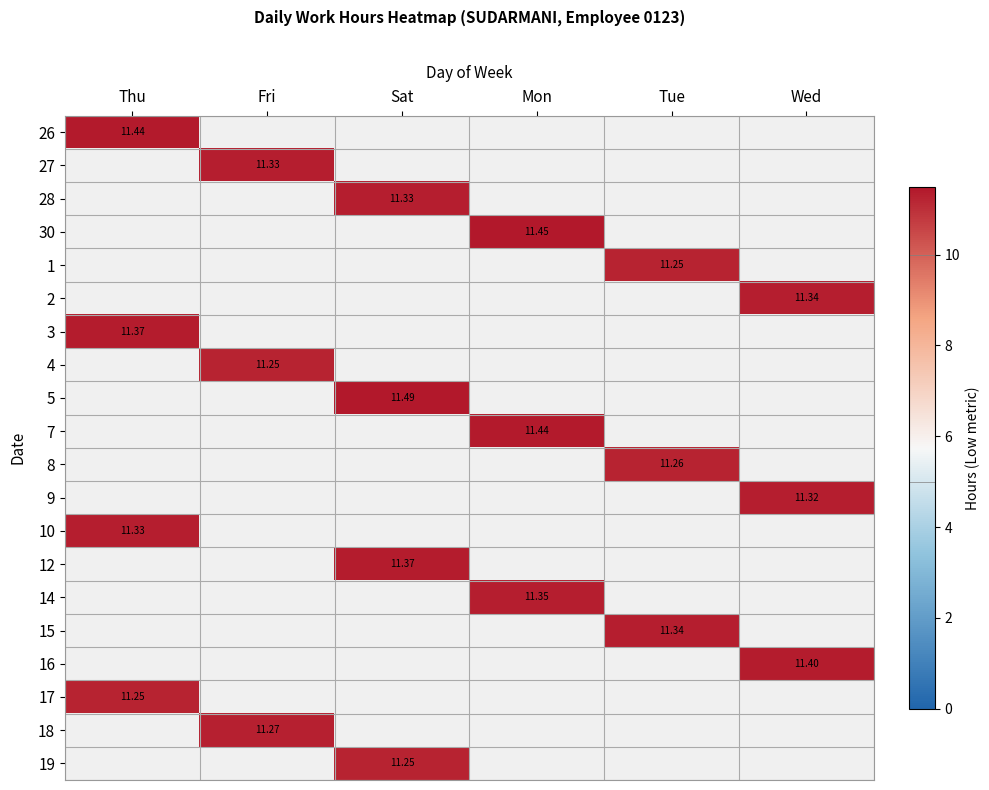

What is the difference between the highest and lowest values at Thu?

0.2